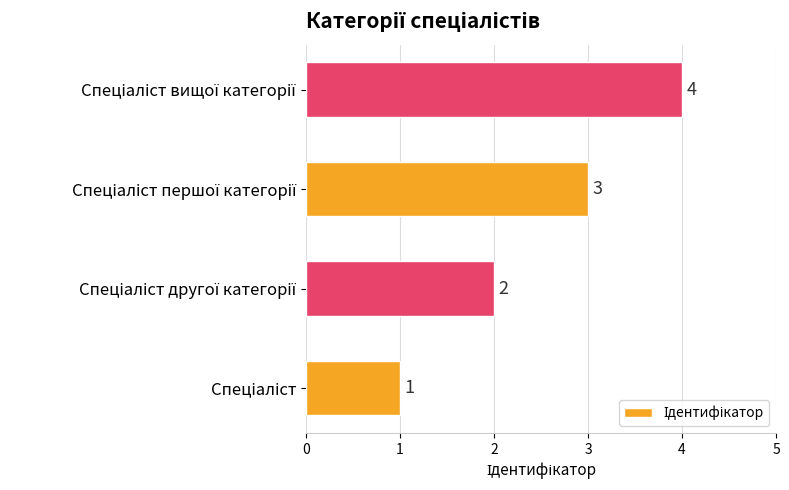

What is the smallest value displayed?

1